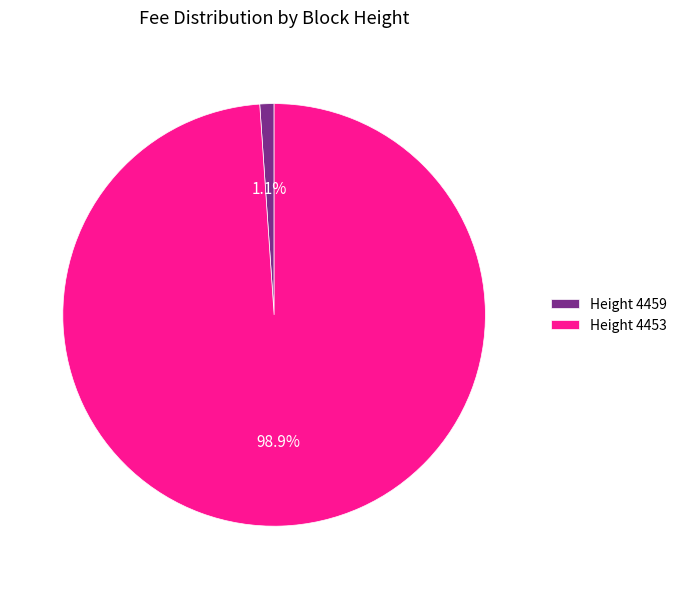

To the nearest percent, what portion does Height 4459 represent?

1%